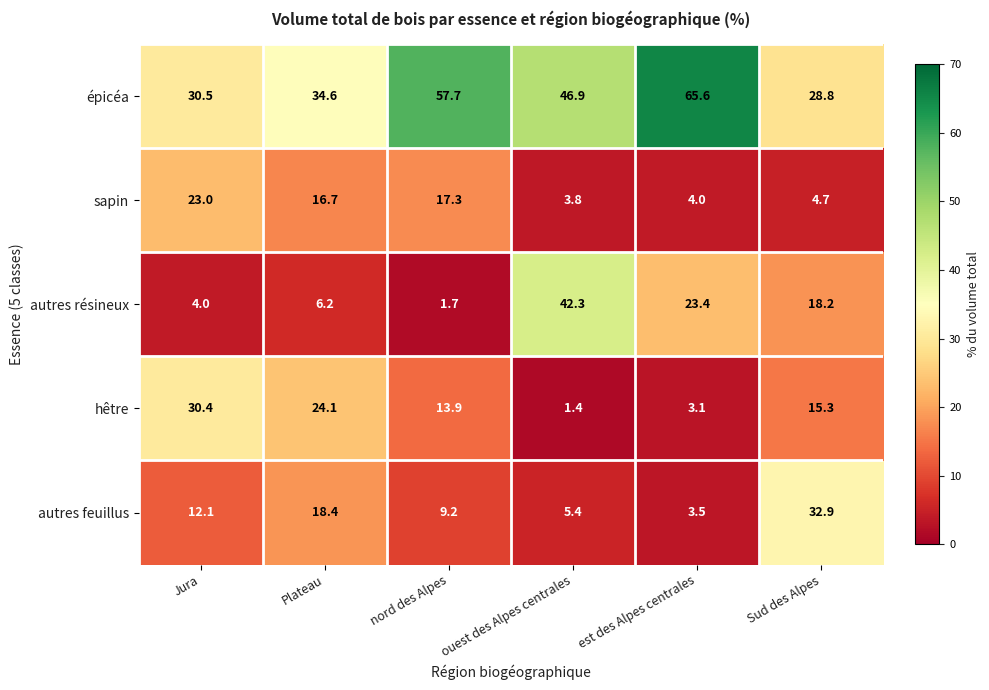

What is the total value across all series at Jura?

100.0